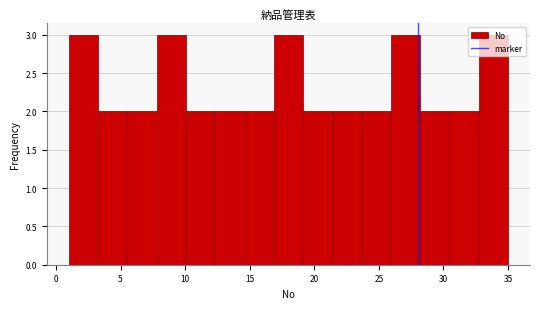

What is the height of the bar covering 1.0 to 3.5 on the x-axis? Neither the bar edges nor the heights are printed on the chart, so give them approximately, as read against the axes.

3